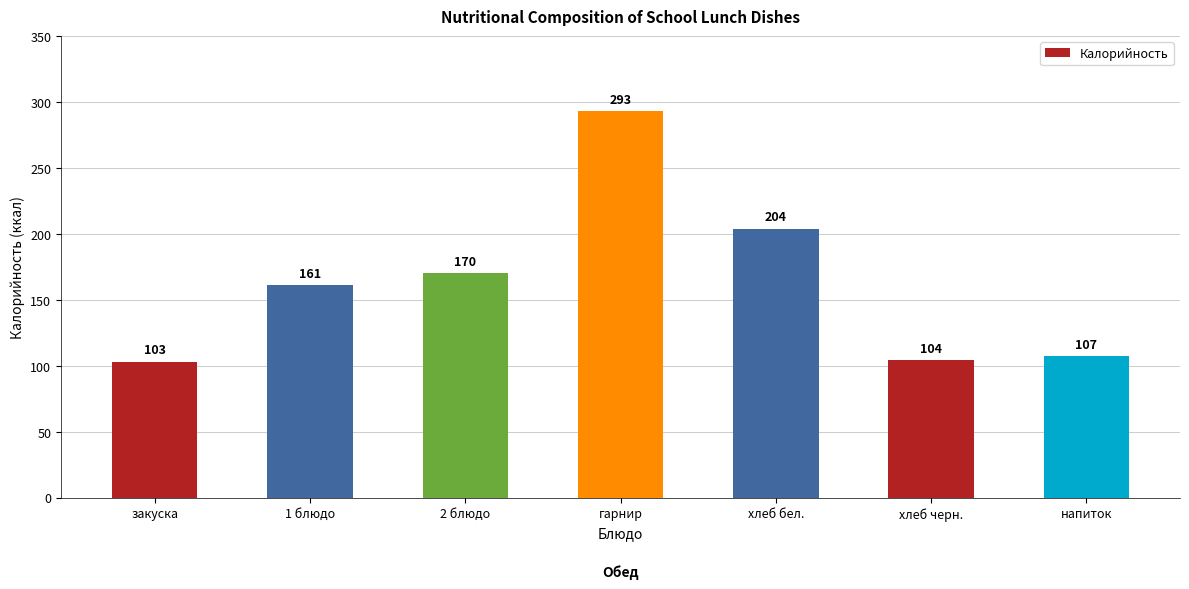

What is the maximum value shown in the chart?

293